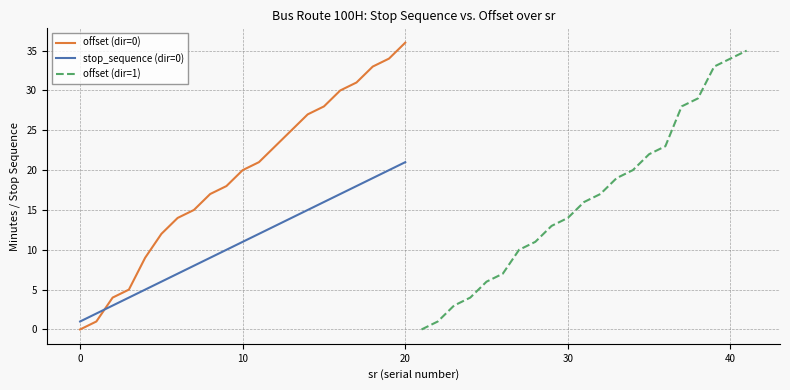

The stop_sequence (dir=0) series shows 21 at 20. True or false?

True